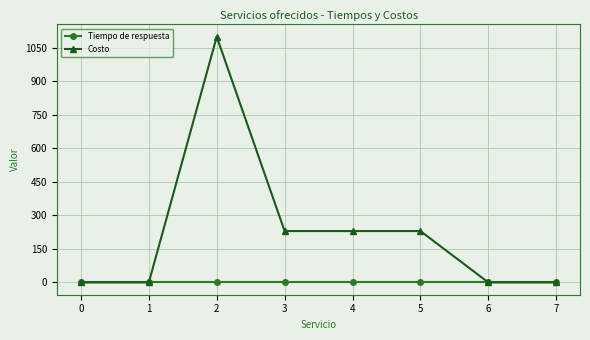

Reading right to left, transcribe all the data shown in this chart.

Tiempo de respuesta: 7=1	6=1	5=1	4=1	3=1	2=1	1=1	0=1
Costo: 7=0	6=0	5=230	4=230	3=230	2=1100	1=0	0=0